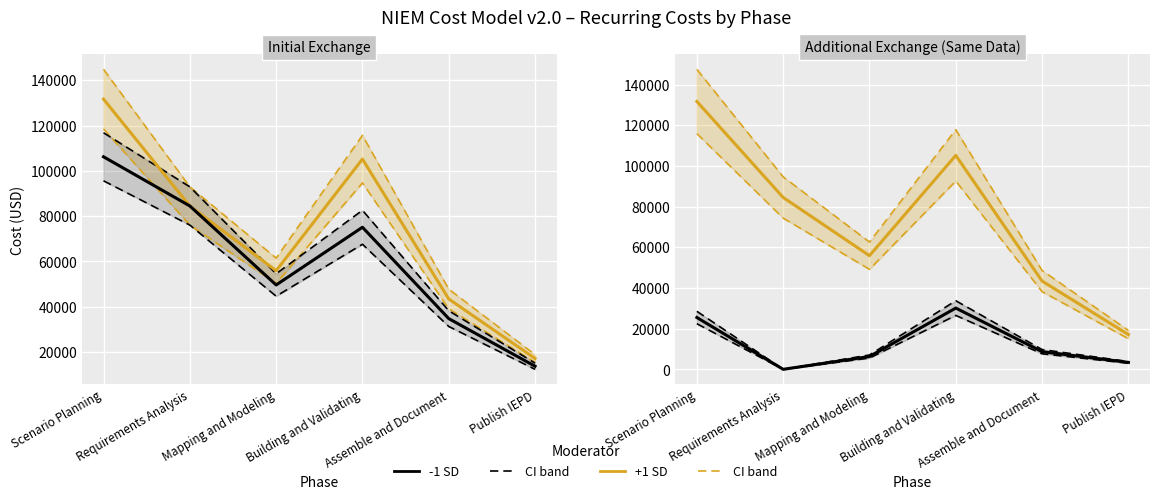

Which label corresponds to the largest value in the chart?

Scenario Planning